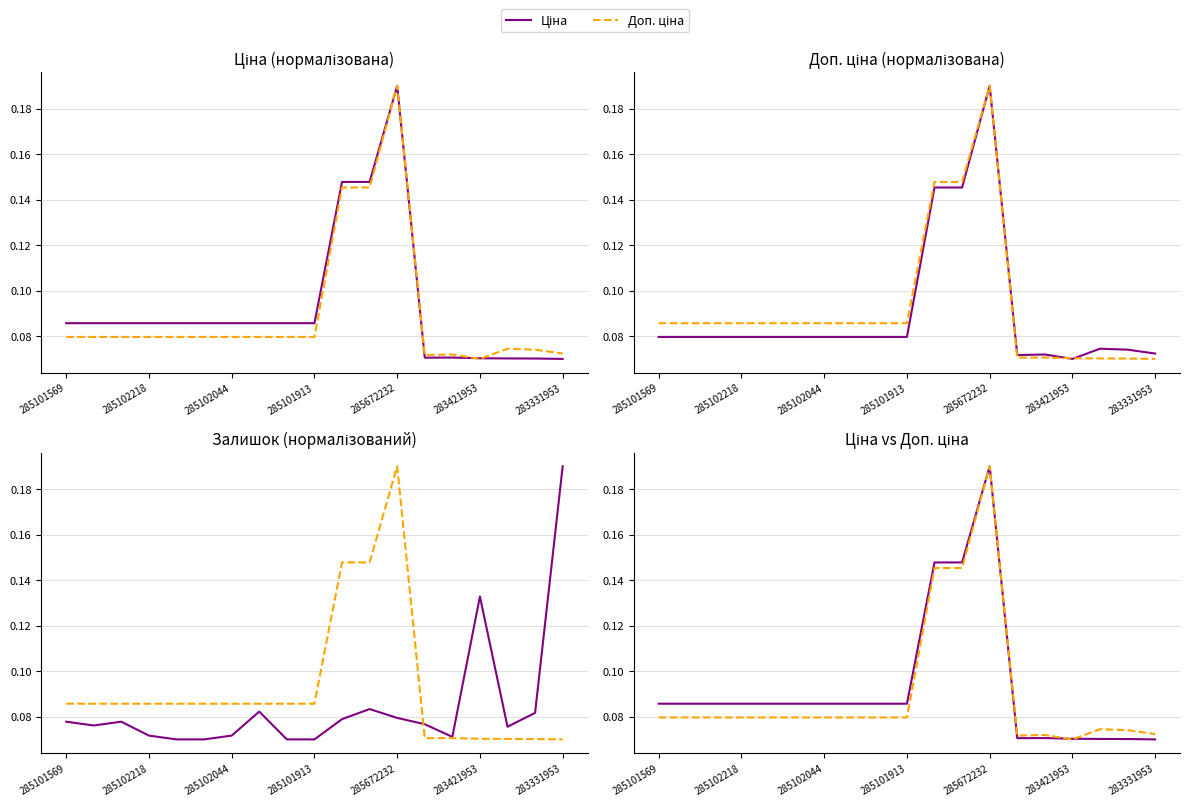

What is the sum of all Ціна values?

1.8